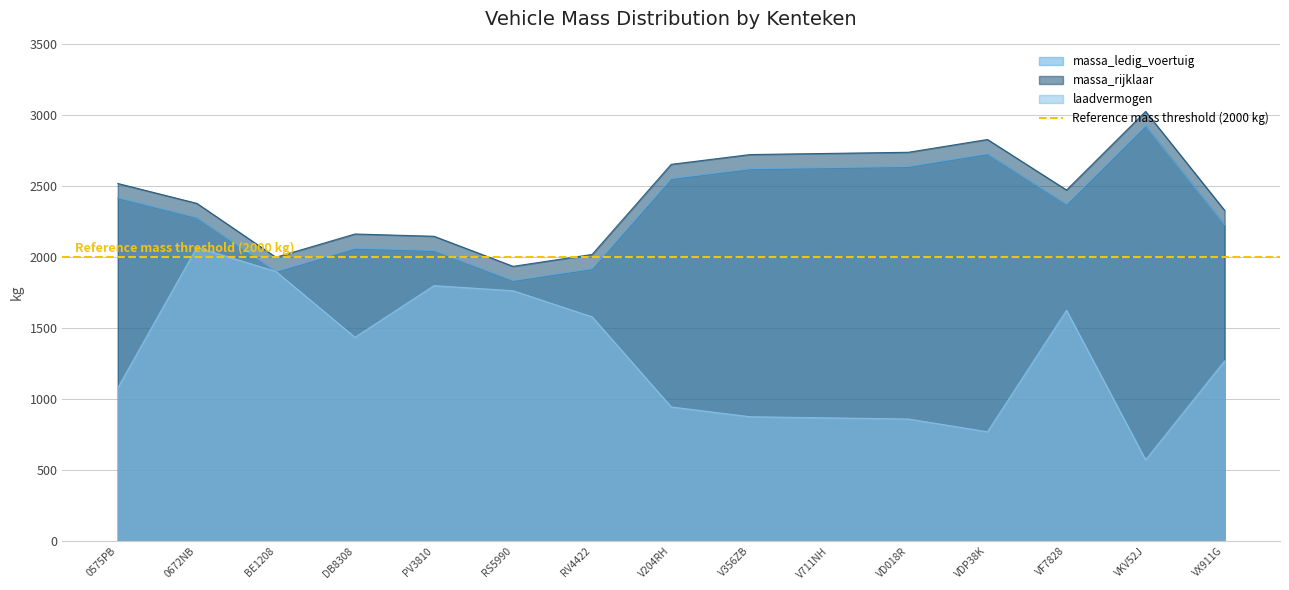

Reading right to left, transcribe all the data shown in this chart.

massa_ledig_voertuig: 2230	2928	2374	2730	2640	2632	2624	2555	1920	1836	2048	2064	1900	2280	2420
massa_rijklaar: 2330	3028	2474	2830	2740	2732	2724	2655	2020	1936	2148	2164	2000	2380	2520
laadvermogen: 1270	572	1626	770	860	868	876	945	1580	1764	1800	1436	1900	2070	1080